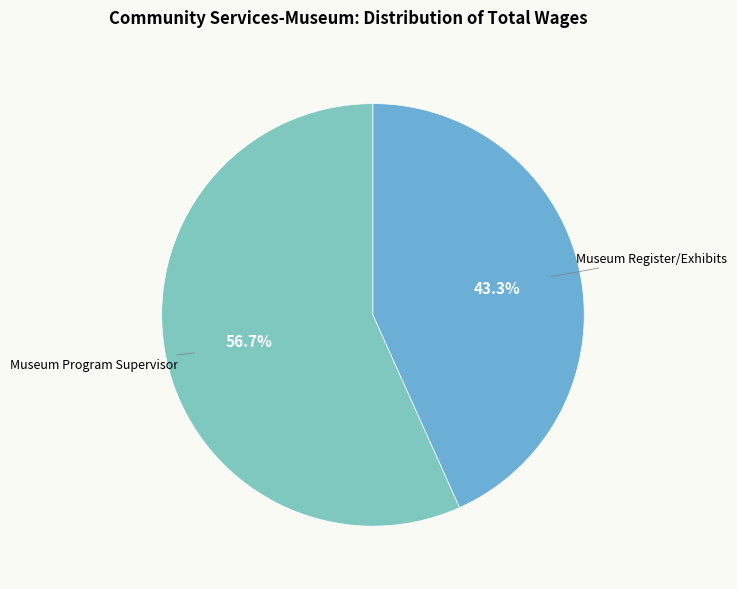

What is the largest slice in the pie chart?

Museum Program Supervisor